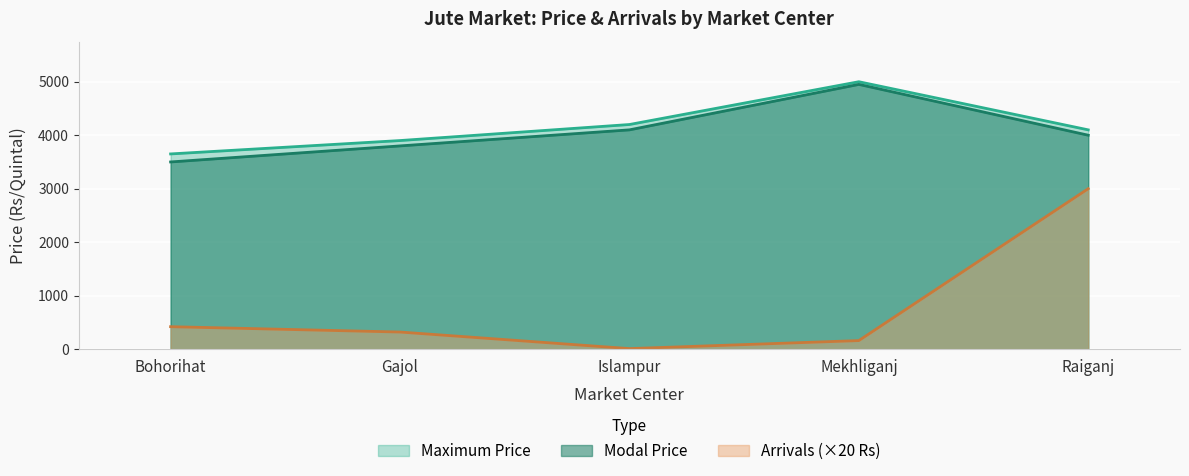

Between Bohorihat and Mekhliganj, which series saw the biggest shift?

Modal Price